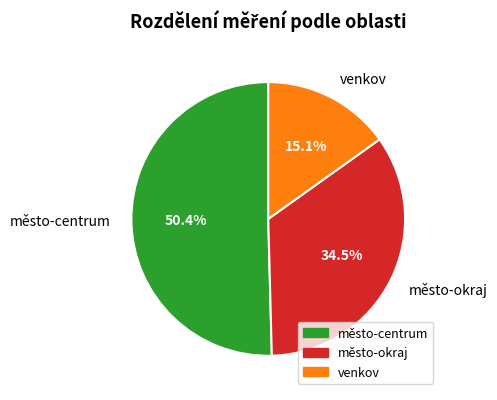

To the nearest percent, what is the average slice percentage?

33%